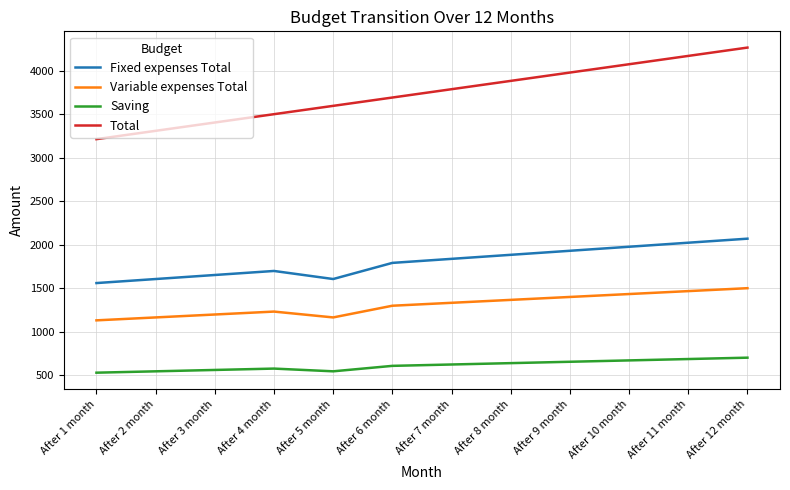

What is the difference between the Saving values at After 3 month and After 11 month?

125.7